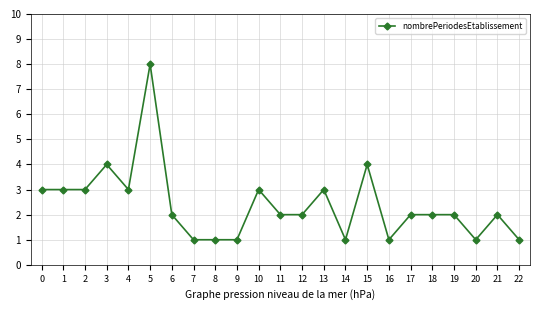

What is the minimum value shown in the chart?

1